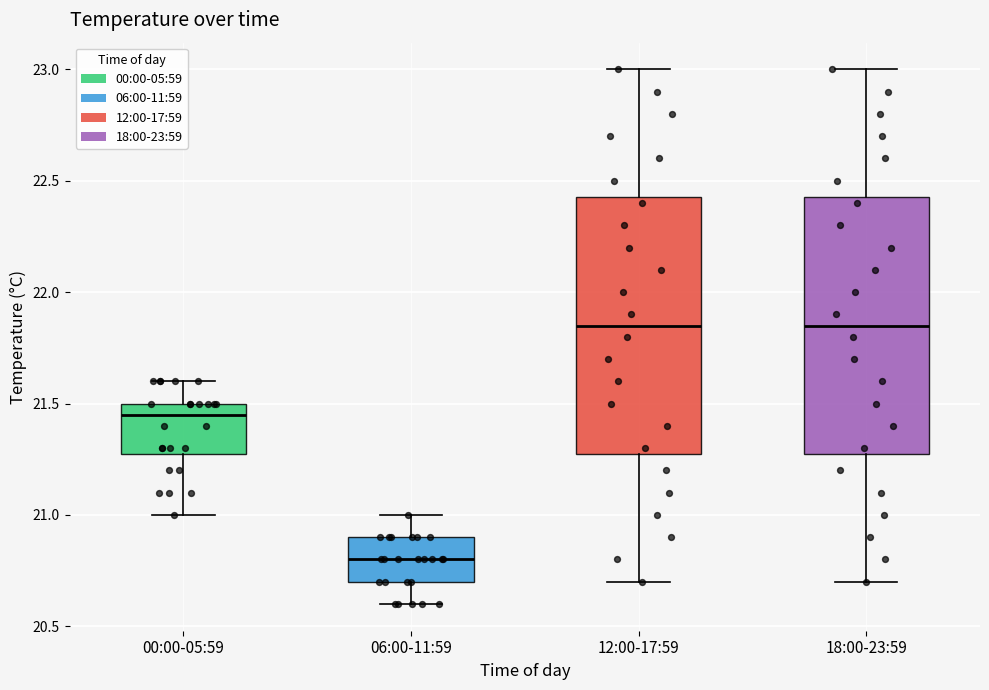

Reading left to right, transcribe this box plot: for each box, give where its median line is, the range the box spans, and where its two whiskers end, as read against the y-axis. The values are not printed on the chart, so give them approximately, as read against the axis.

00:00-05:59: median 21.45, box 21.30 to 21.50, whiskers 21.00 to 21.60
06:00-11:59: median 20.80, box 20.70 to 20.90, whiskers 20.60 to 21.00
12:00-17:59: median 21.85, box 21.30 to 22.45, whiskers 20.70 to 23.00
18:00-23:59: median 21.85, box 21.30 to 22.45, whiskers 20.70 to 23.00